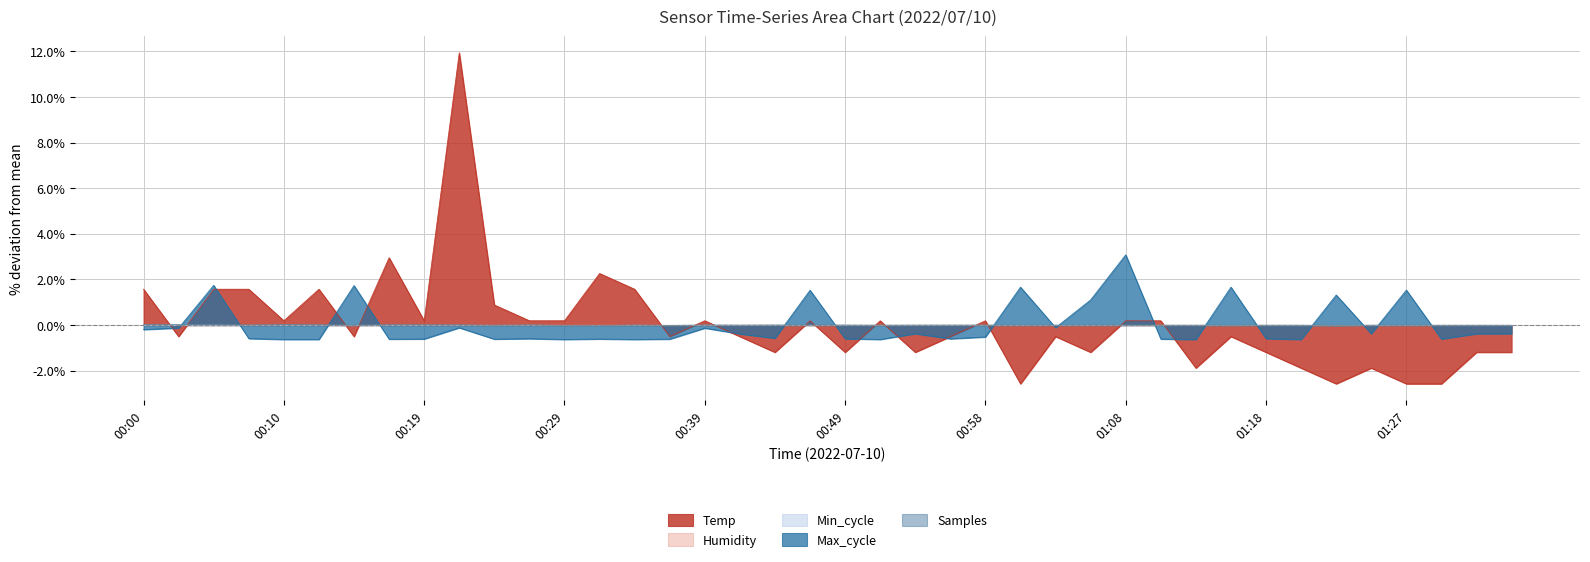

At which label does Max_cycle reach its minimum?

00:10